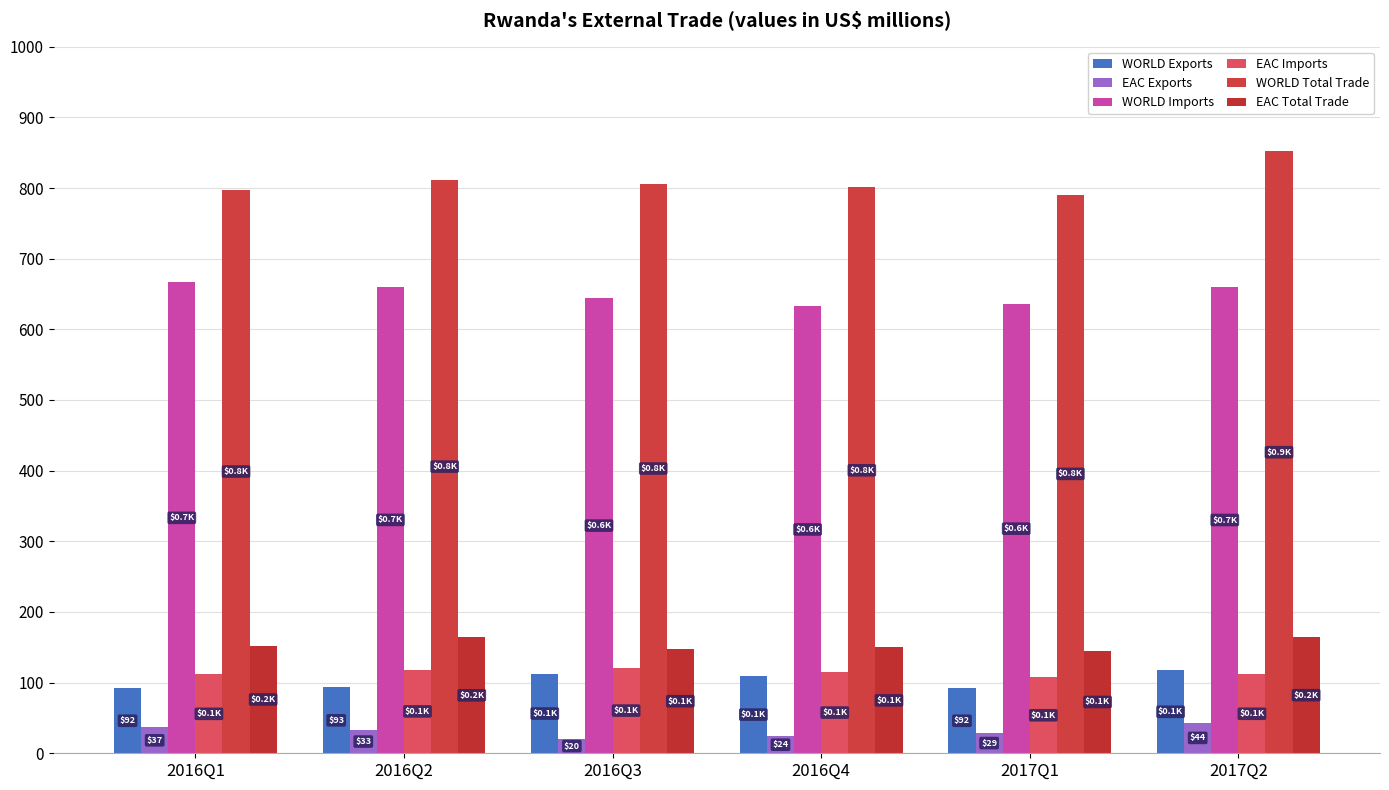

How many values in the WORLD Exports series are below 109?

3